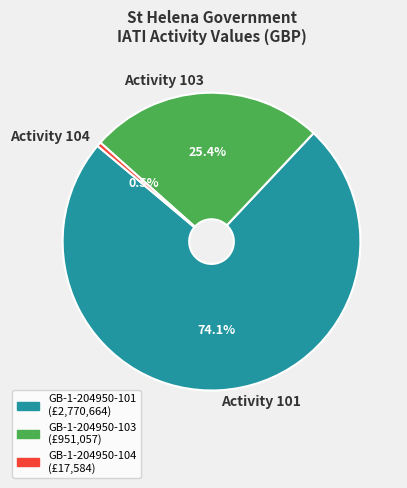

Count the number of slices in the pie.

3